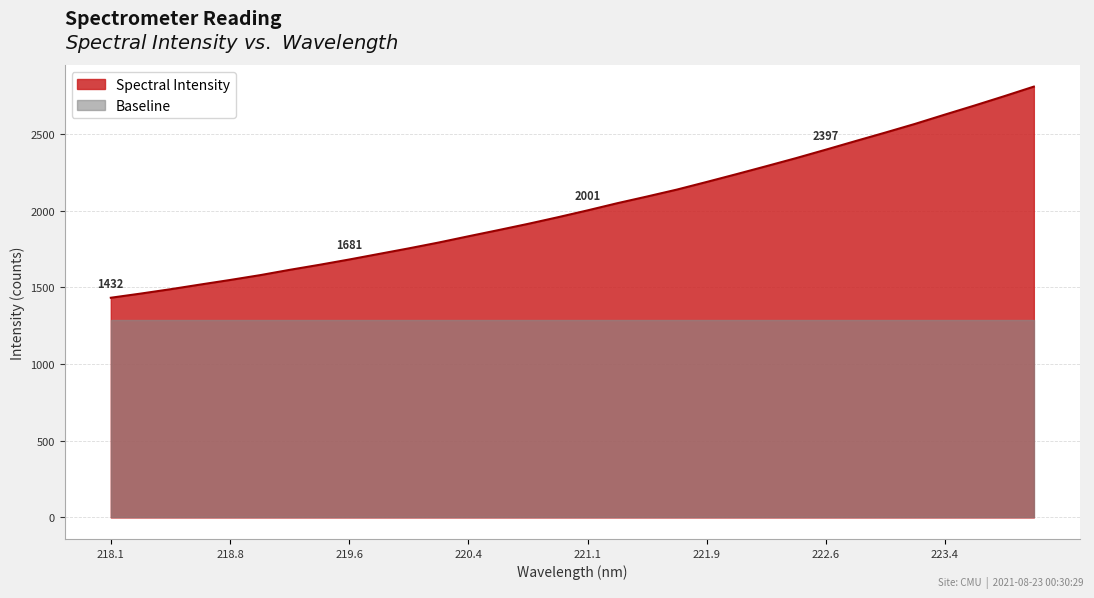

What is the lowest value of the Baseline series?

1288.8